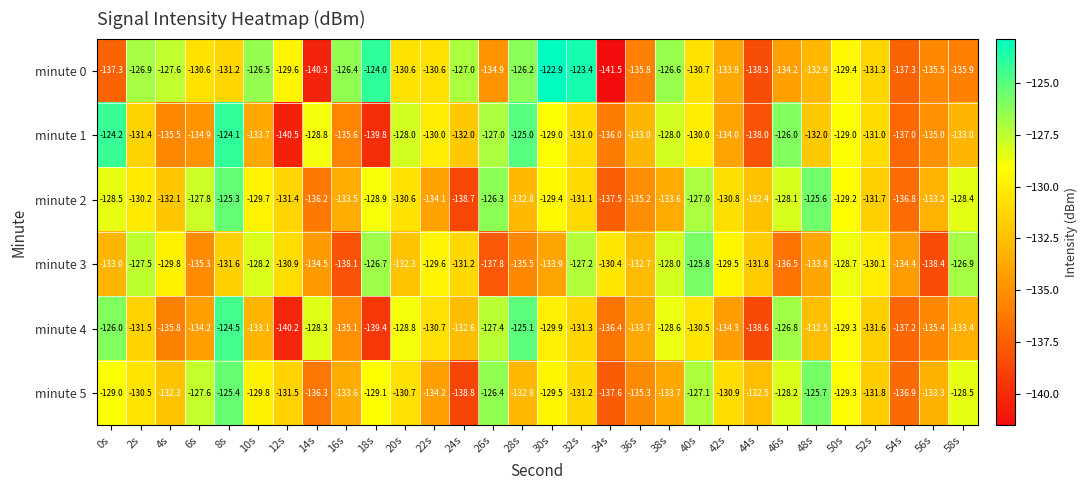

The minute 5 series shows -135.3 at 36s. True or false?

True